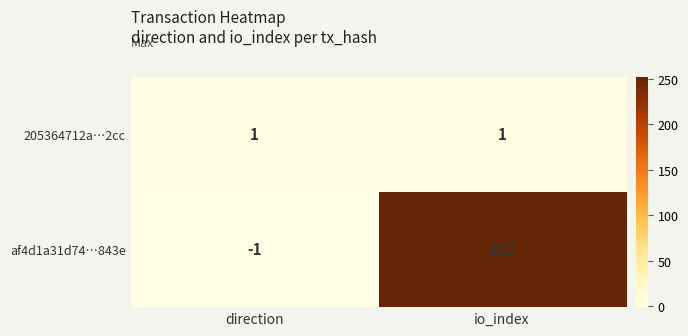

At how many categories does at least one series exceed 238?

1